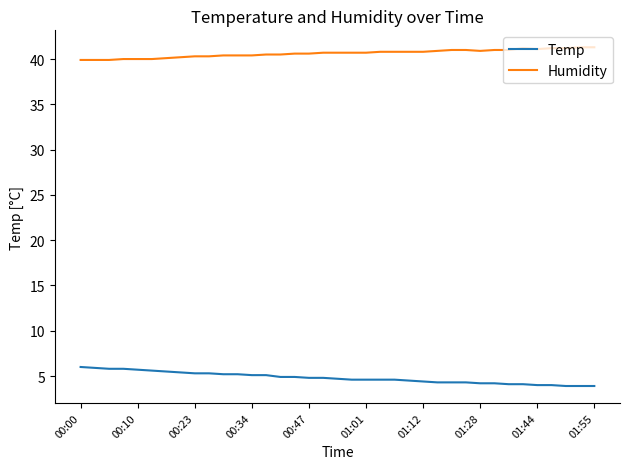

Which series has the largest total across all categories?

Humidity